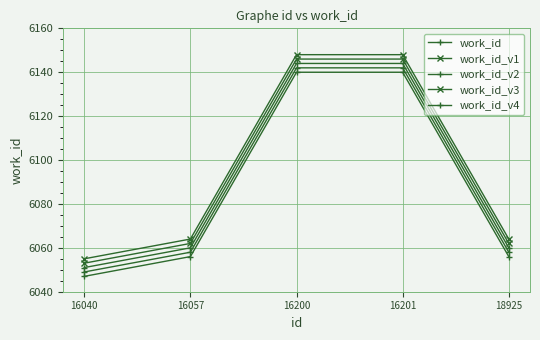

Does the chart have visible grid lines?

Yes